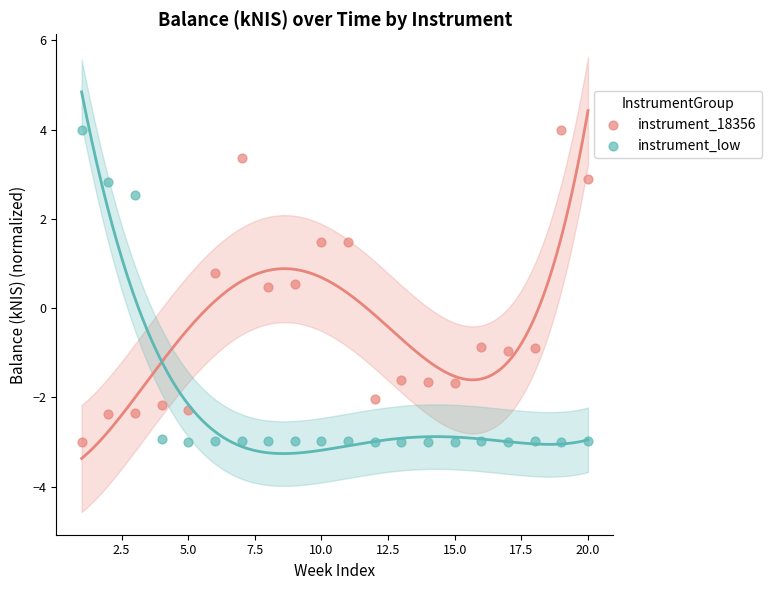

Across all data points, what is the range of X values (max minus min)?

19.0